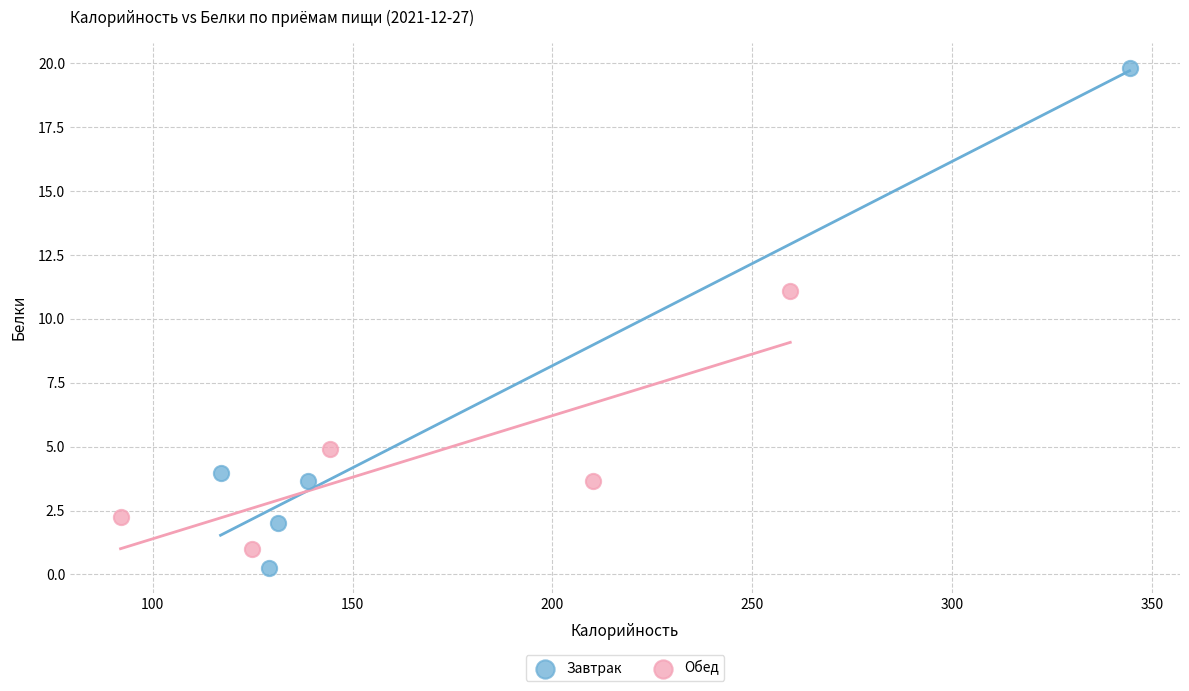

Which series contains the lowest Y value?

Завтрак